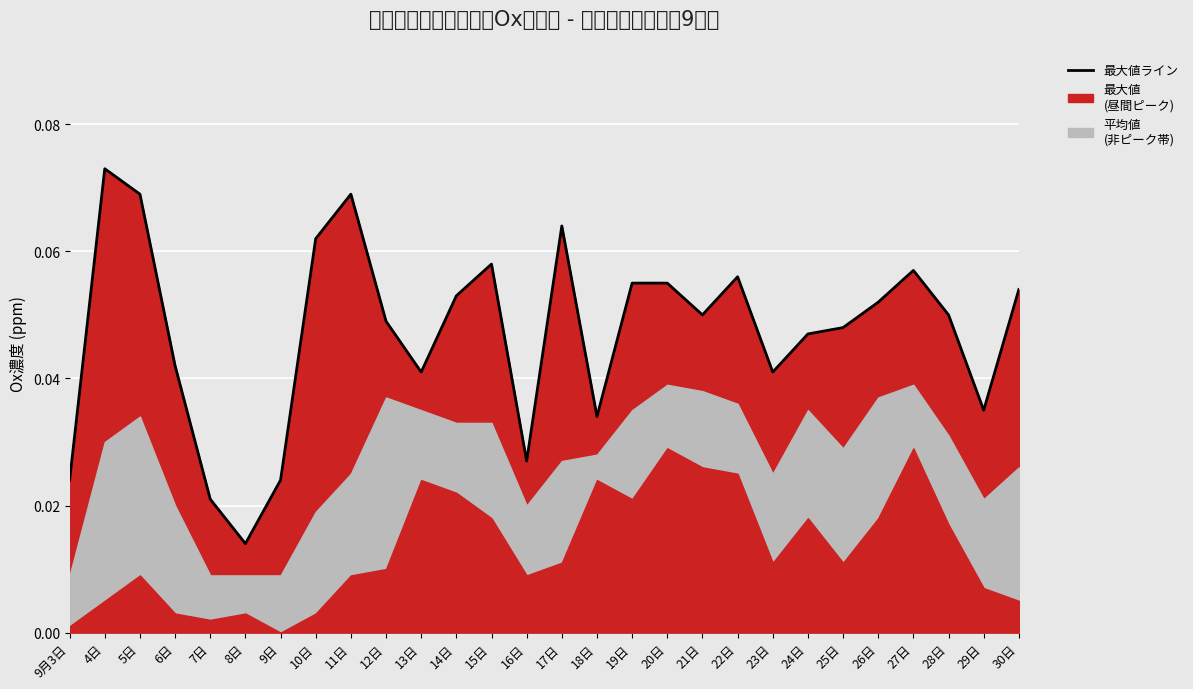

List the labels in order of value, largest first.

4日, 5日, 11日, 17日, 10日, 15日, 27日, 22日, 19日, 20日, 30日, 14日, 26日, 21日, 28日, 12日, 25日, 24日, 6日, 13日, 23日, 29日, 18日, 16日, 9月3日, 9日, 7日, 8日